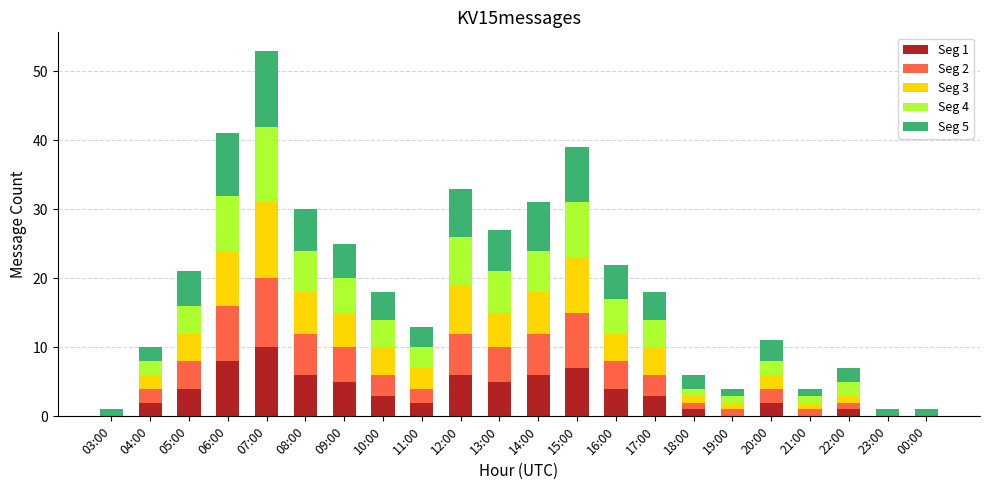

At which label does Seg 1 reach its peak?

07:00